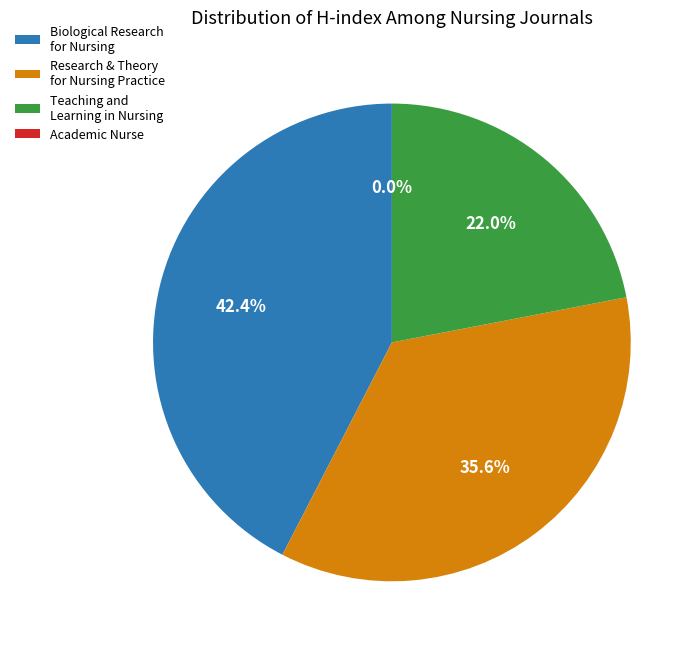

Count the number of slices in the pie.

4